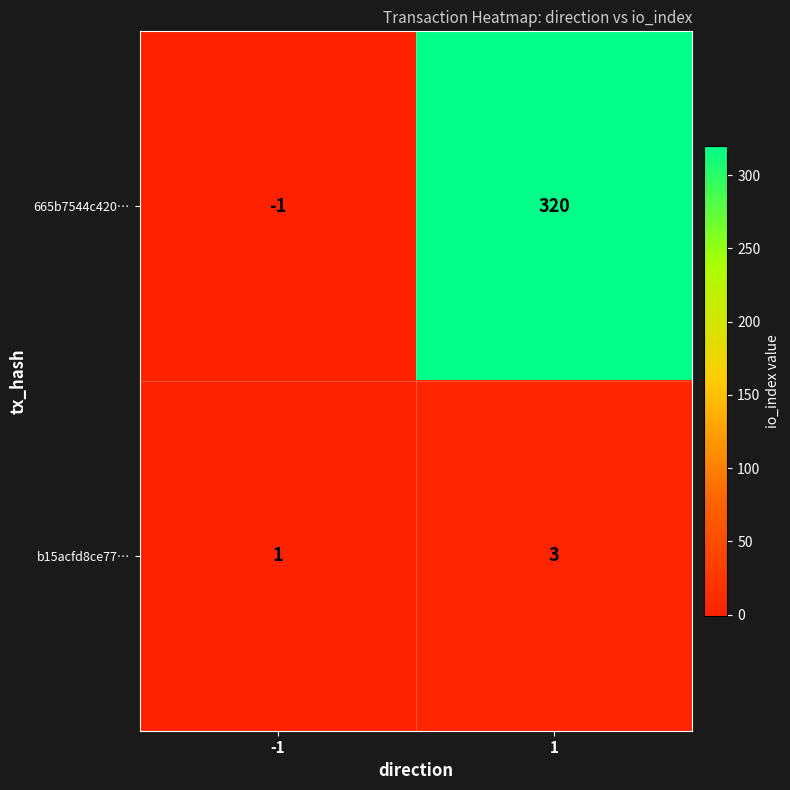

List the series in order of their peak value, lowest first.

b15acfd8ce77…, 665b7544c420…